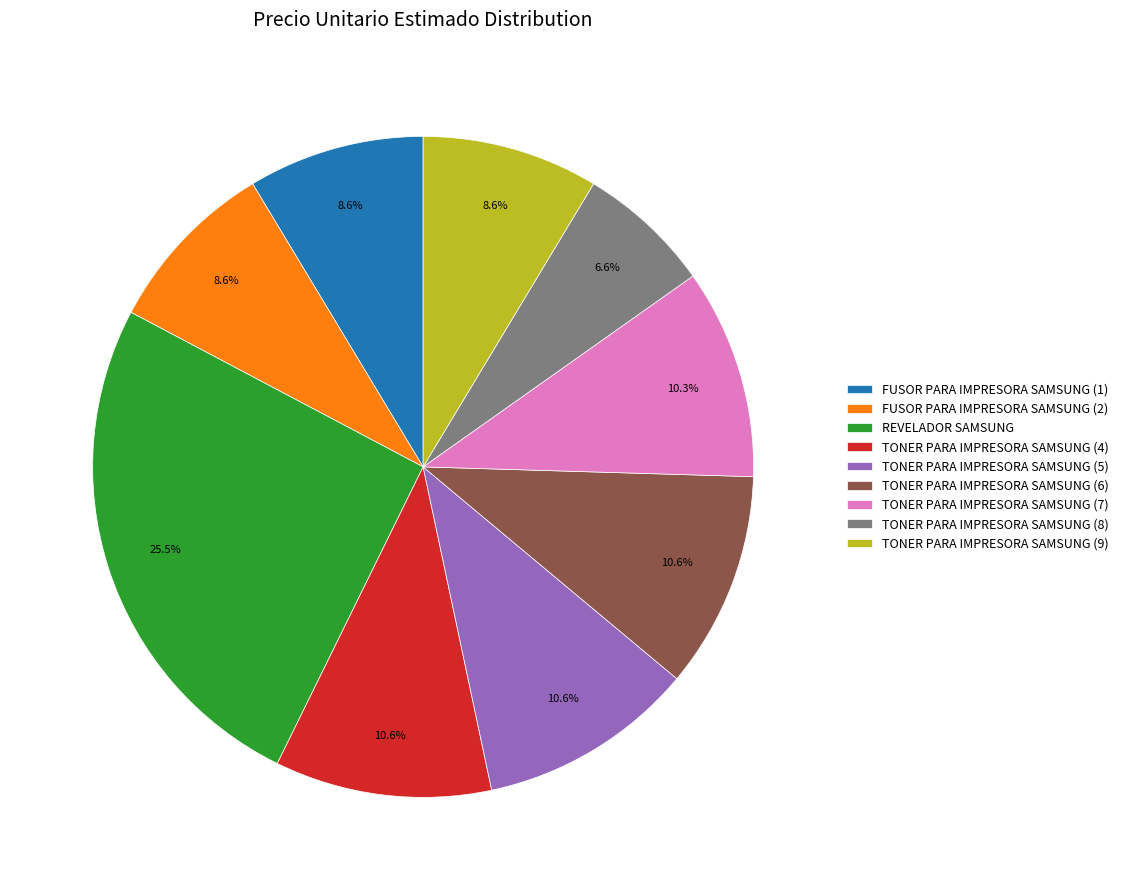

The TONER PARA IMPRESORA SAMSUNG (9) slice represents 9% of the pie. True or false?

True